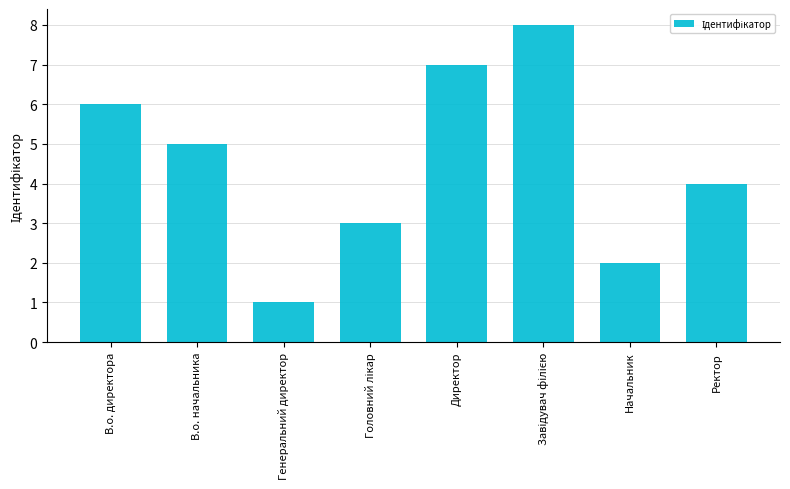

What is the label of the 7th bar from the left?

Начальник